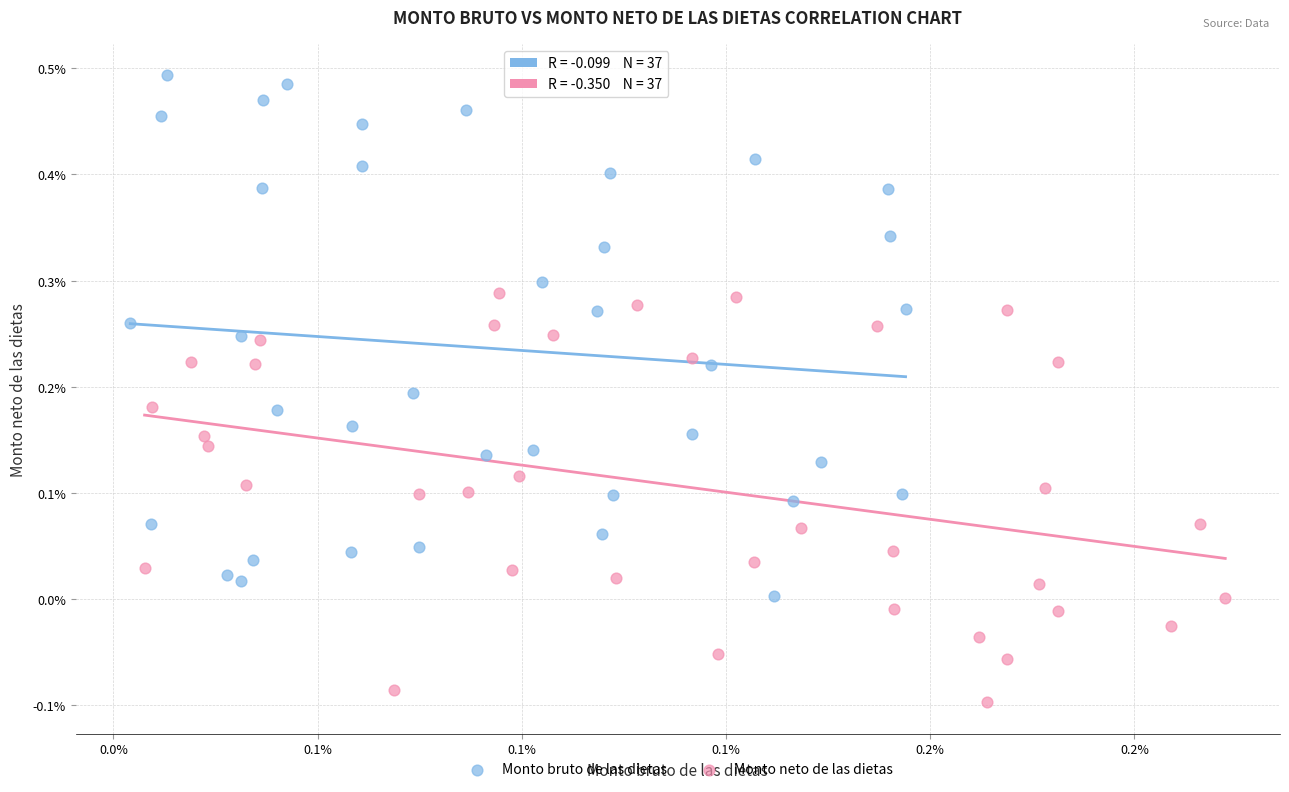

What are all the series names shown in the legend?

Monto bruto de las dietas, Monto neto de las dietas